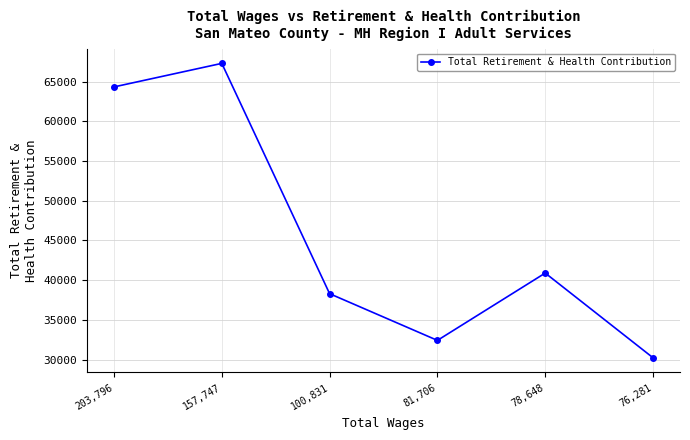

How many data points are less than 40899?

3